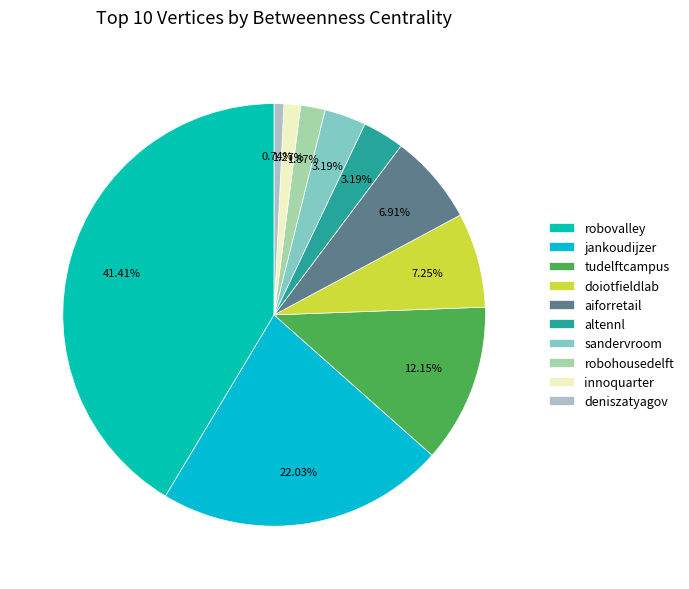

Is robovalley the majority of the pie?

No